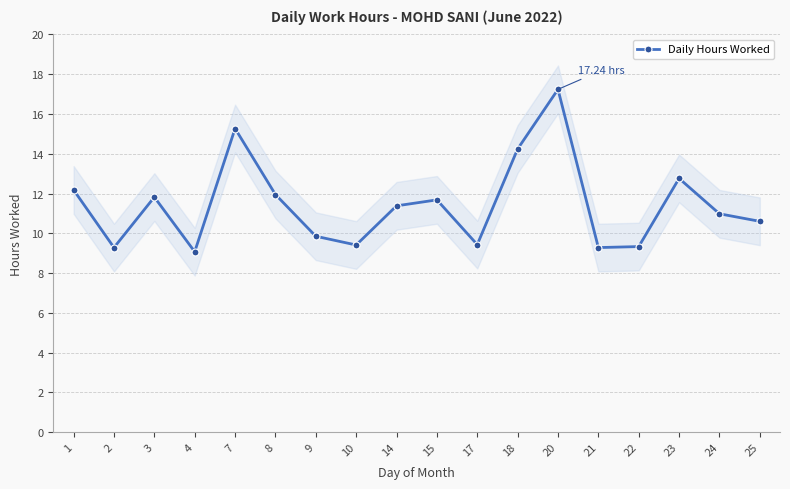

What is the smallest value displayed?

9.1